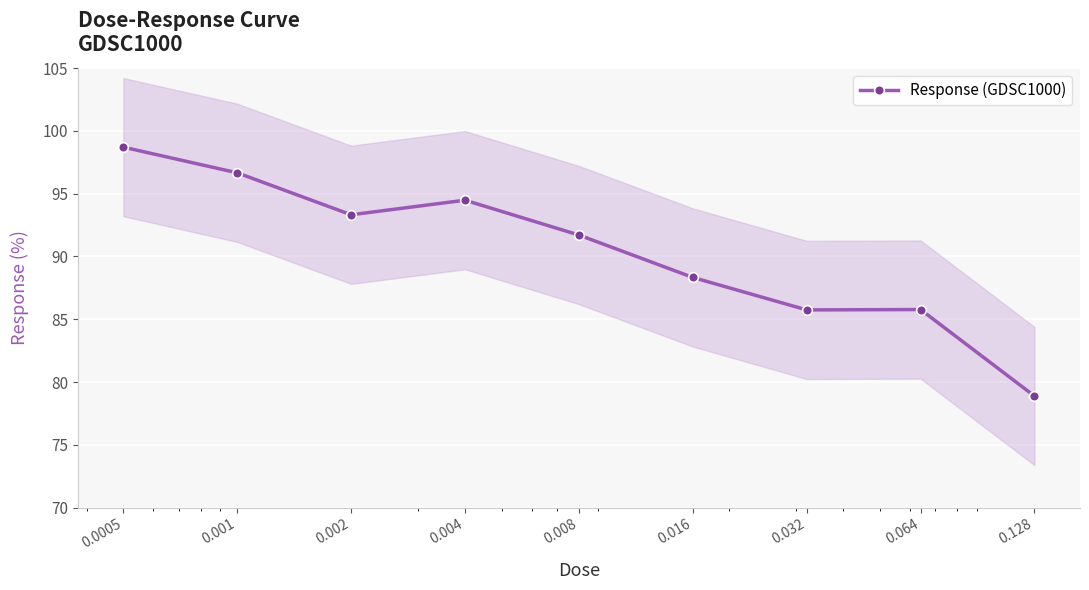

Which label corresponds to the smallest value in the chart?

0.128